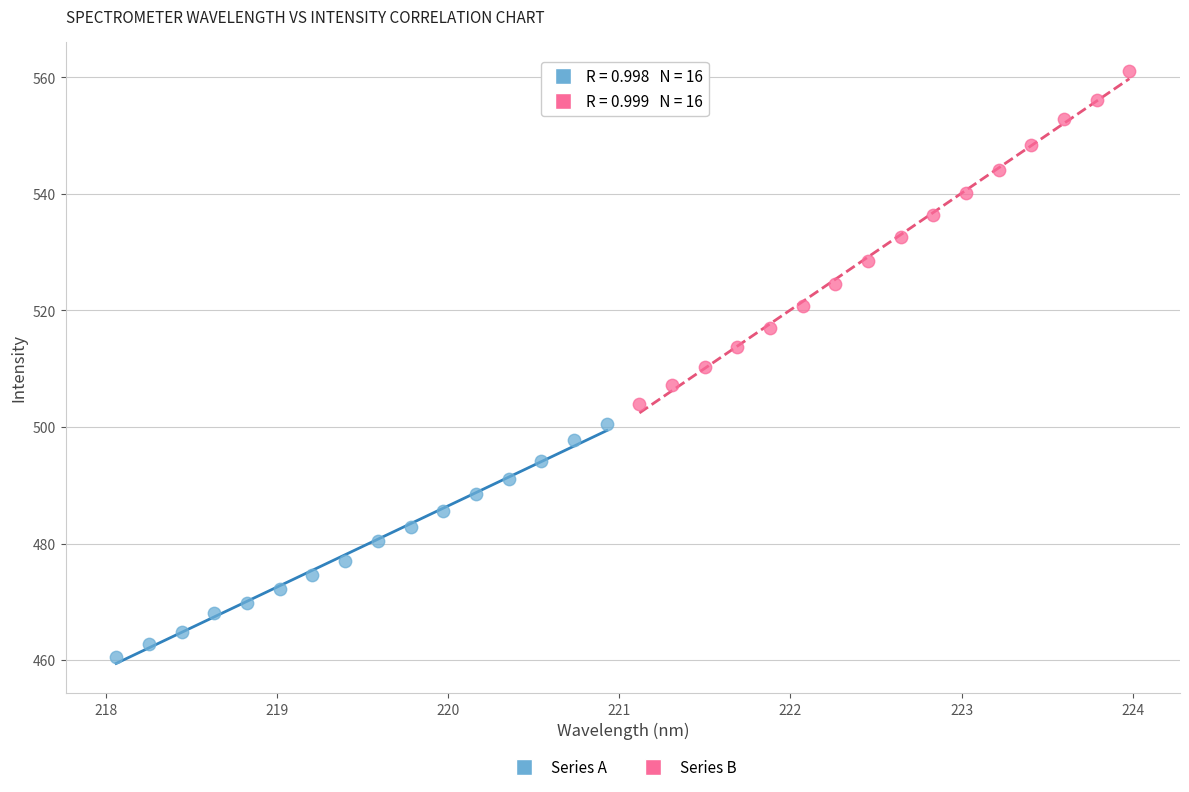

Which series has the largest Y range (max minus min)?

Series B